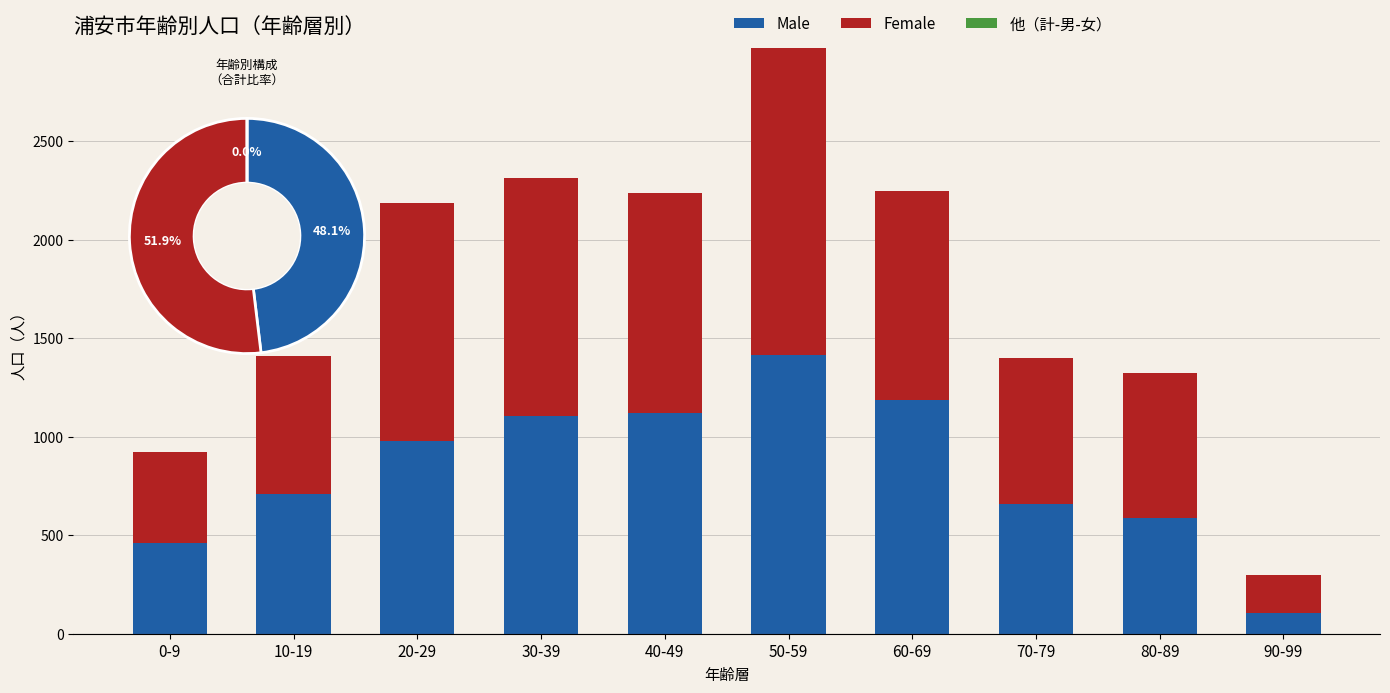

Reading left to right, list all the values displayed in this chart.

Male: 458	711	980	1104	1122	1412	1185	659	588	107
Female: 466	700	1204	1211	1115	1558	1062	742	736	191
他（計-男-女）: 0	0	0	0	0	0	0	0	0	0